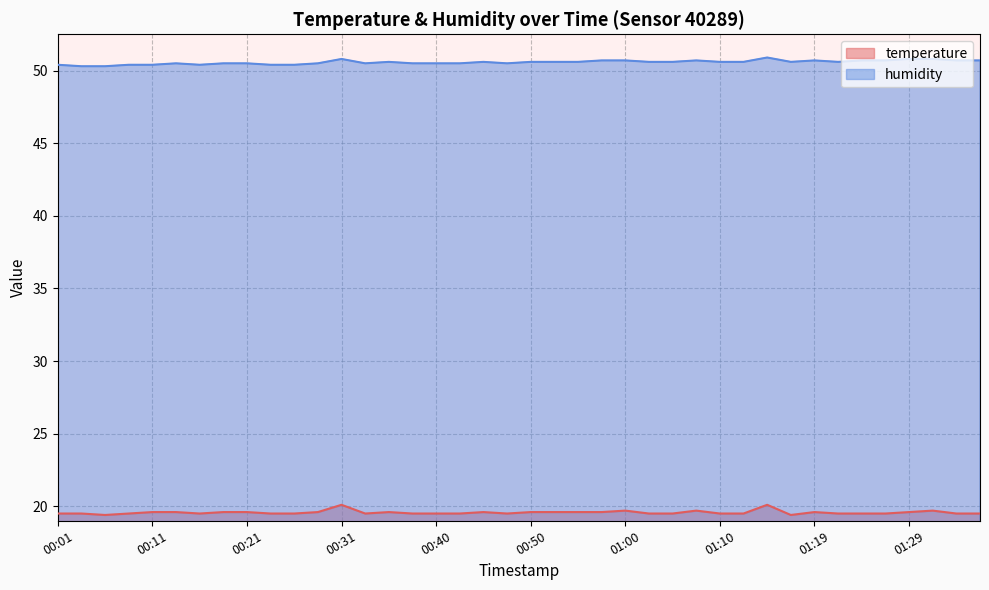

Which series has the largest total across all categories?

humidity